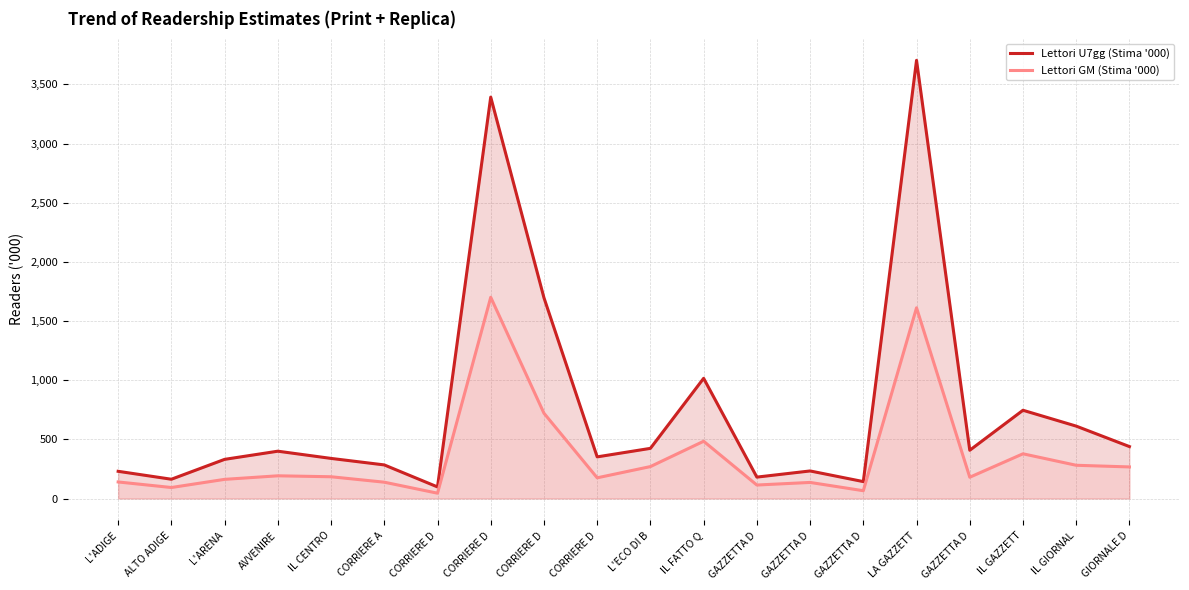

What is the label of the 11th point from the right?

CORRIERE D